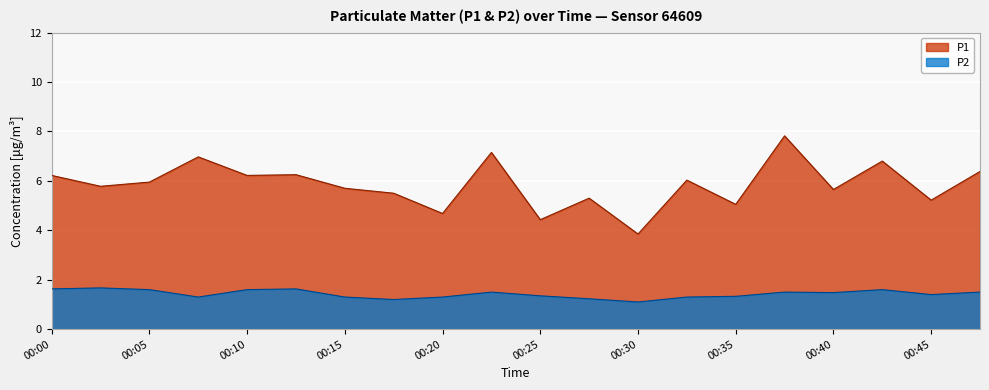

Is it true that P2 equals 1.6 at 00:05?

True